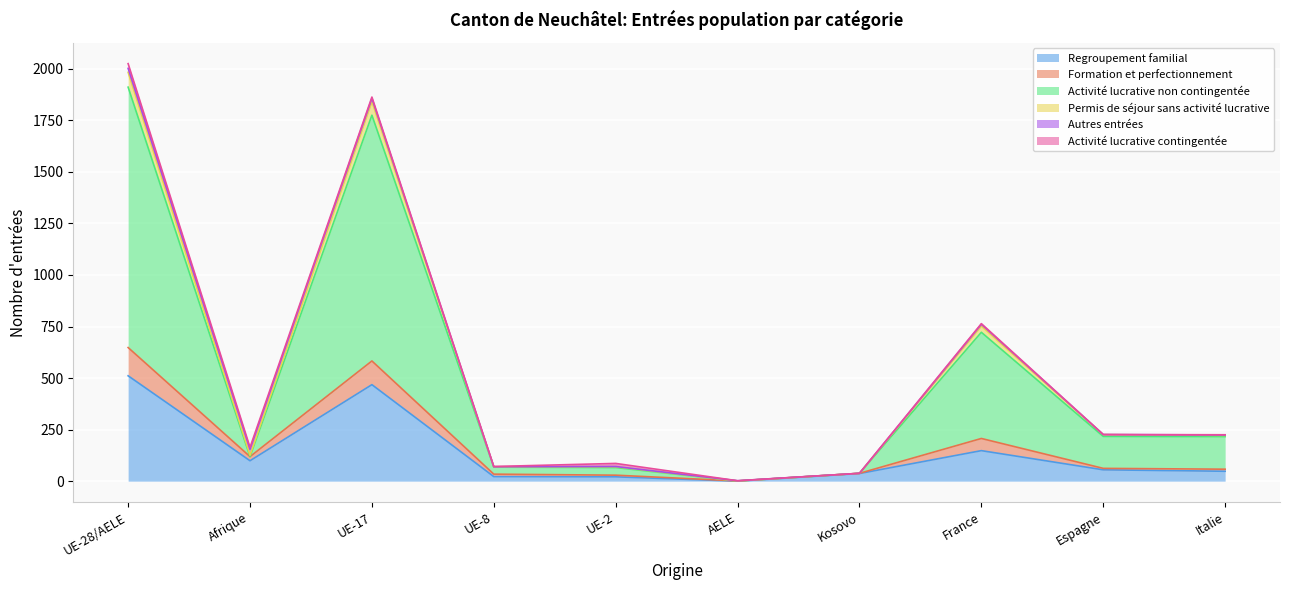

At which category is the sum across all series the highest?

UE-28/AELE